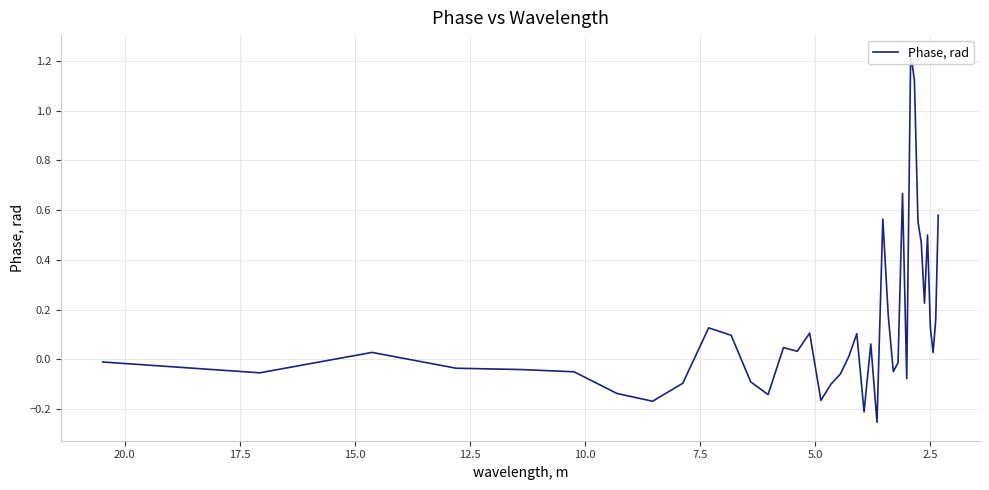

How many values exceed 0?

22